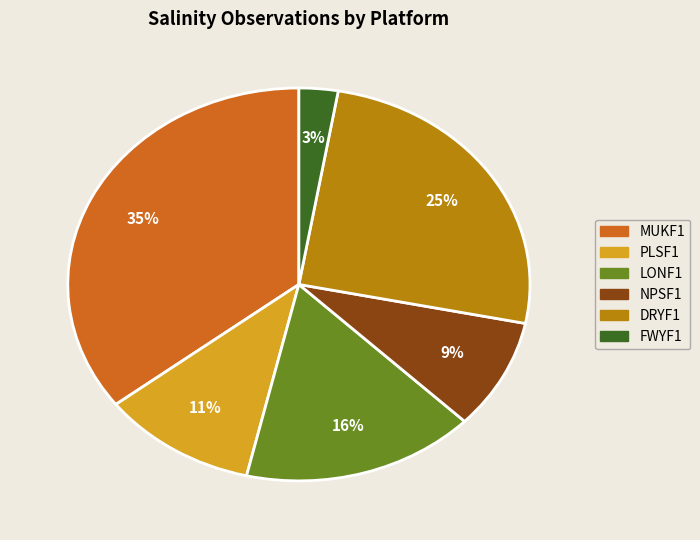

Combined, do LONF1 and DRYF1 account for over 50%?

No